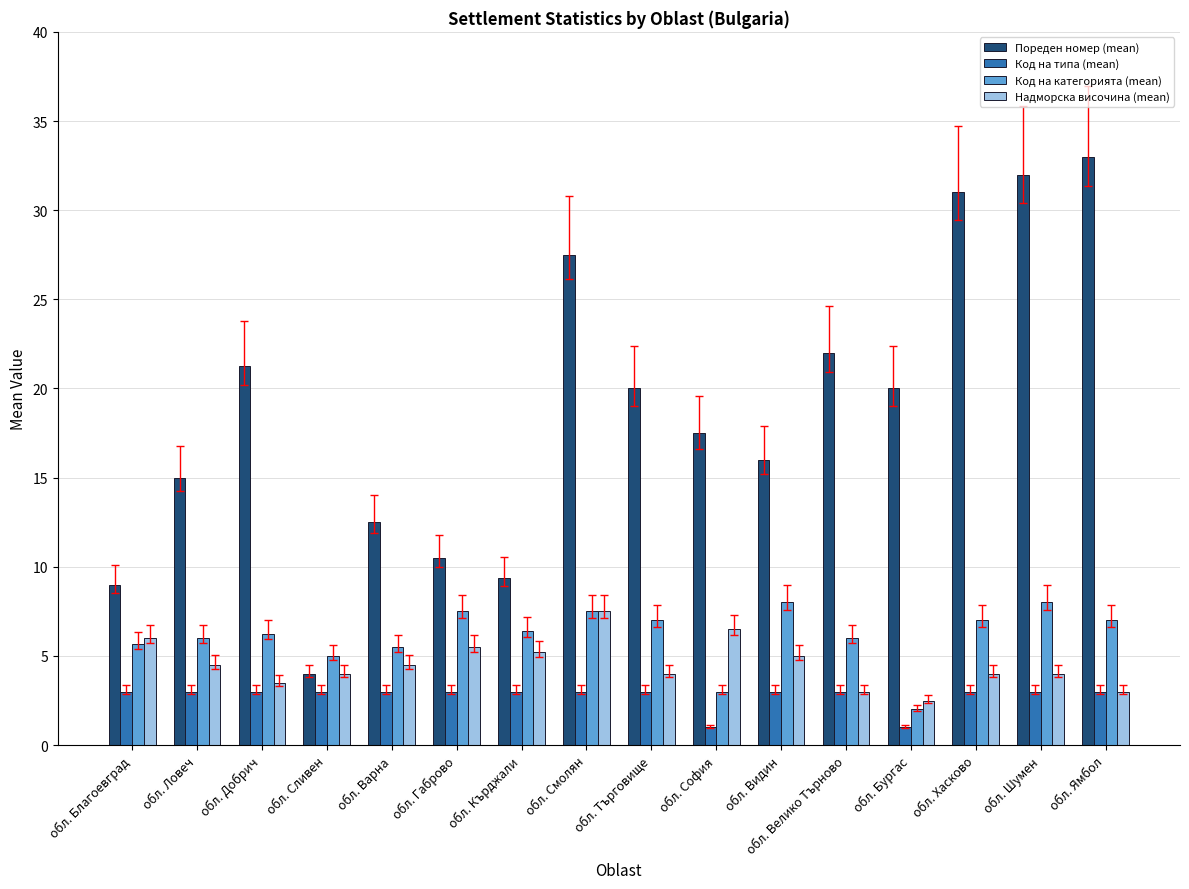

What is the total value across all series at обл. Търговище?

34.0